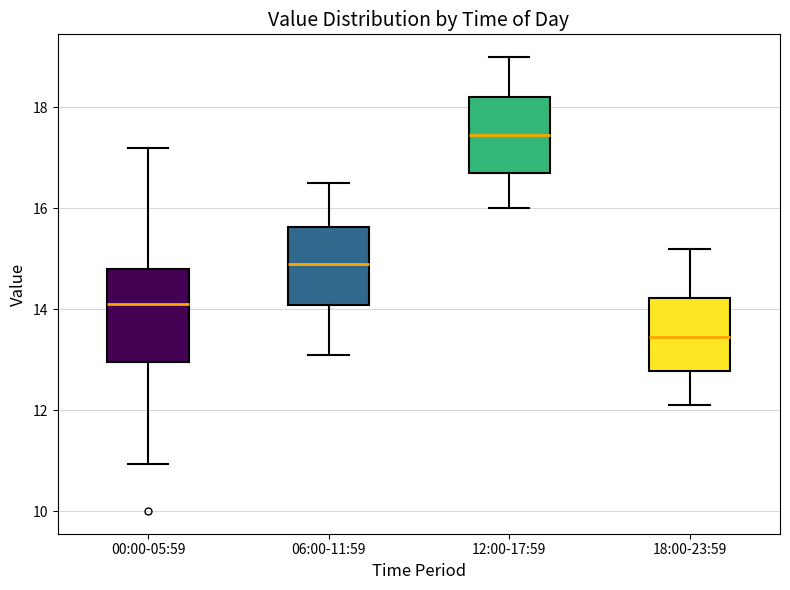

Which box is the tallest, from its lower edge to its upper edge?

00:00-05:59